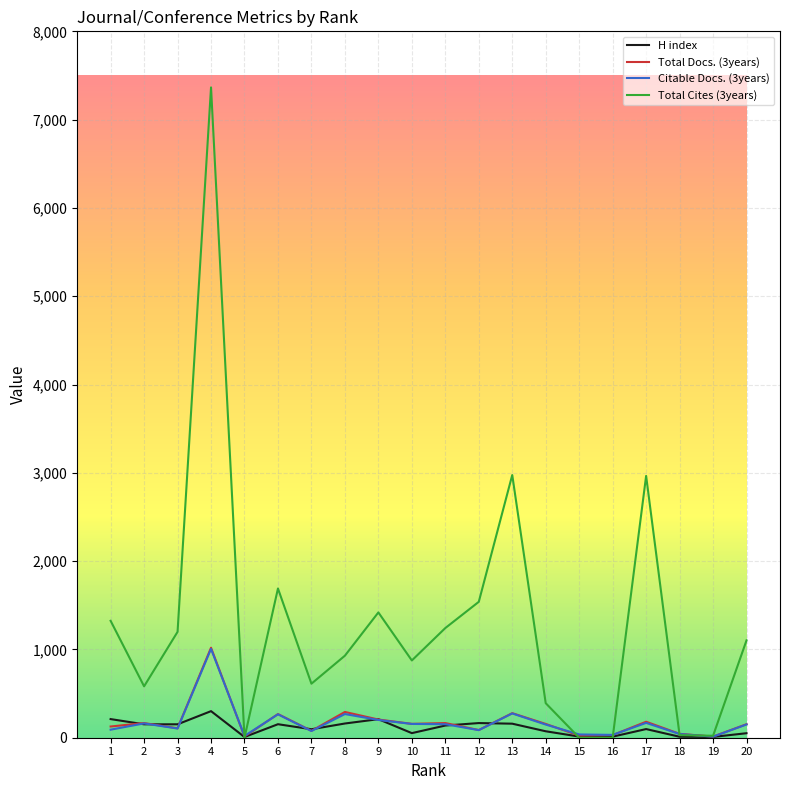

Which series has the largest range (max minus min)?

Total Cites (3years)